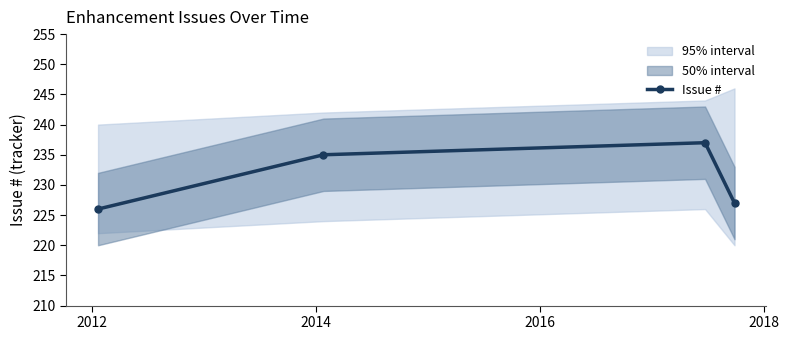

How many interior local peaks does the Issue # series have?

1